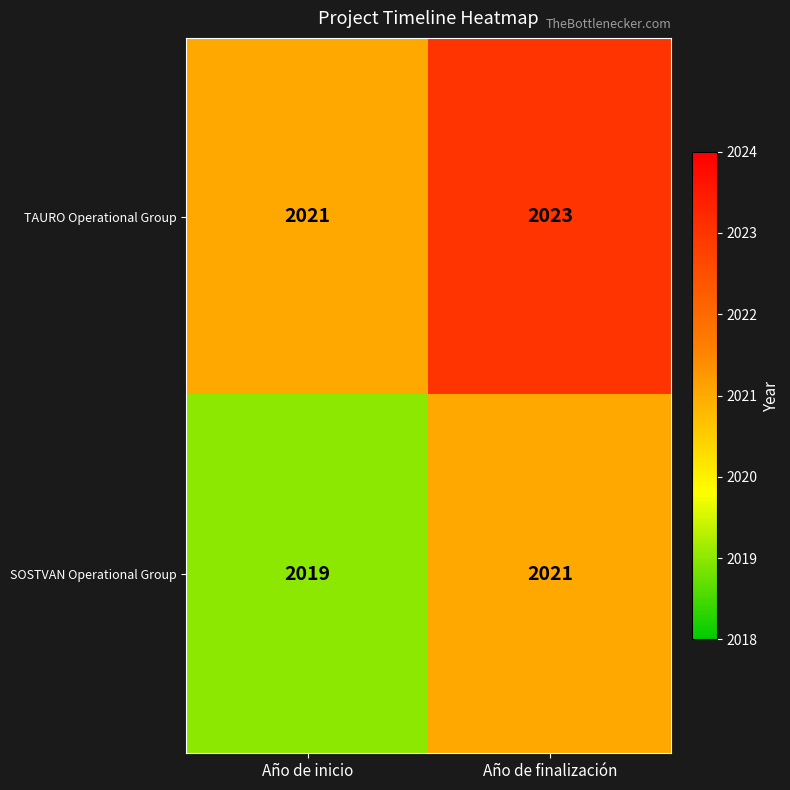

Which label corresponds to the smallest value in the chart?

Año de inicio